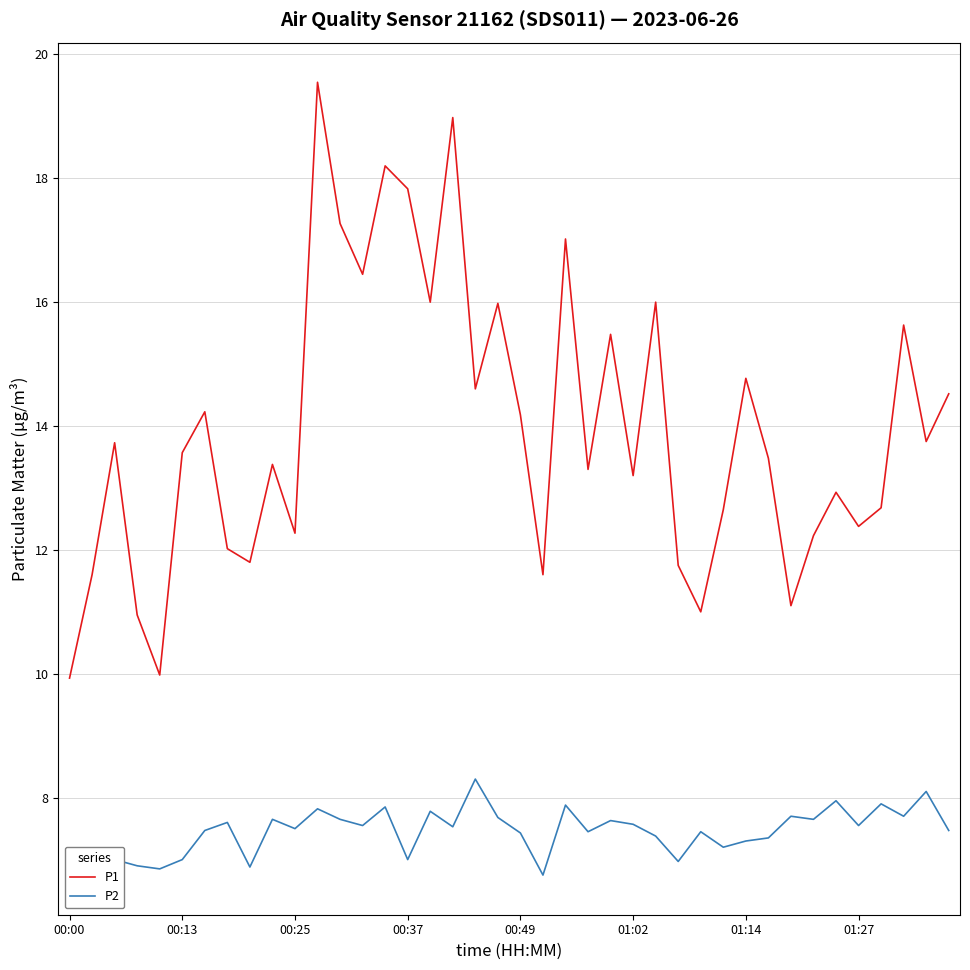

True or false: P1 and P2 cross at least once.

False